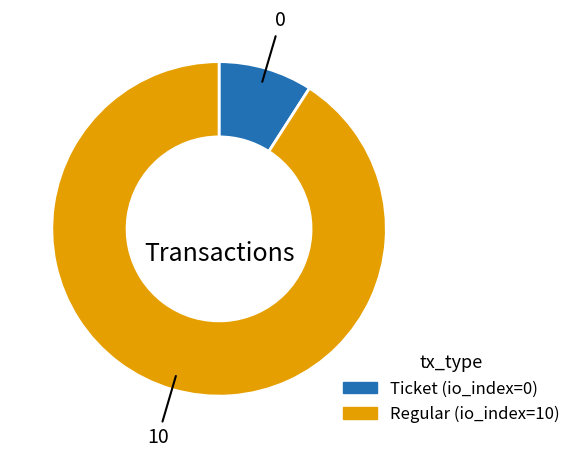

Is there any slice that represents more than half of the pie?

Yes